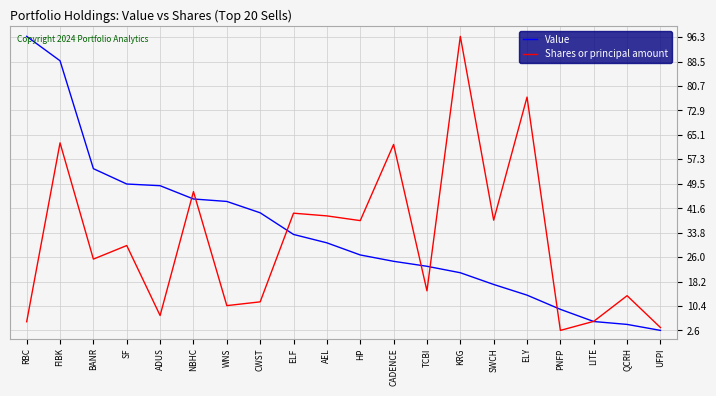

What is the smallest value displayed?

2.6